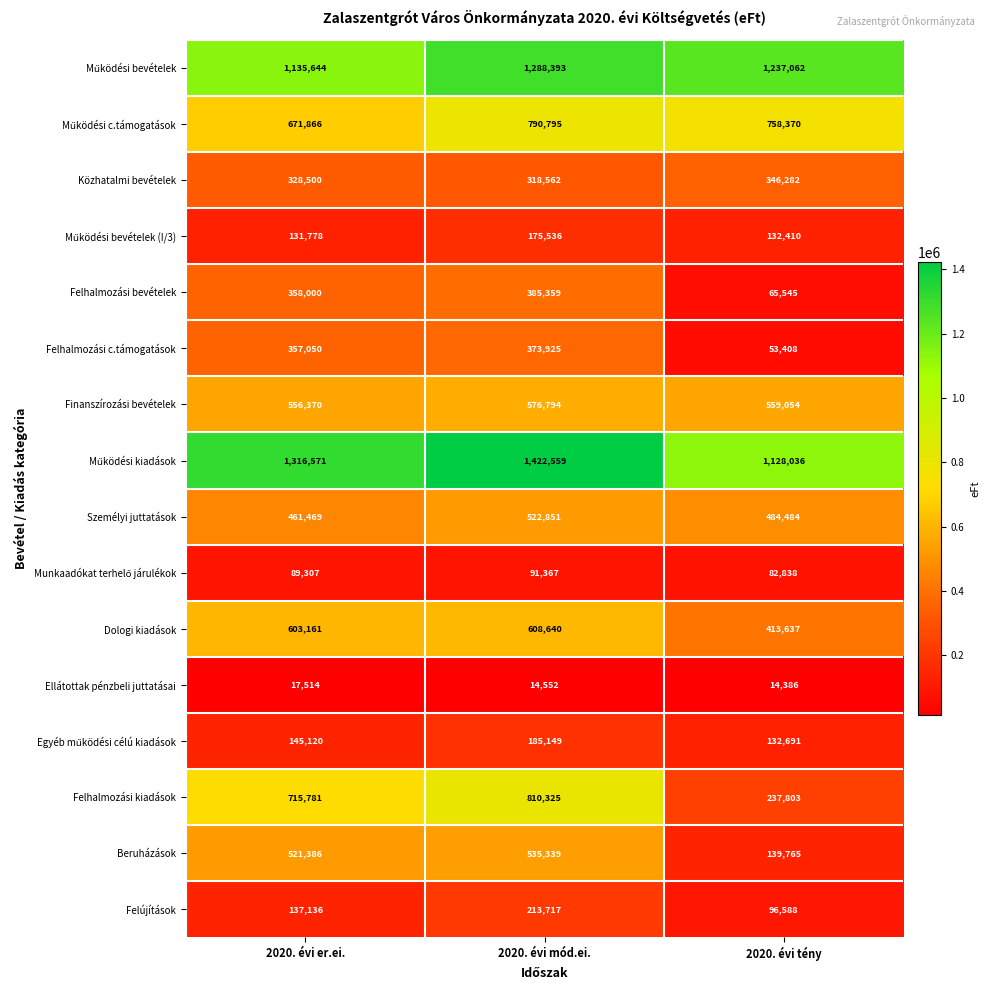

What is the greatest value displayed?

1422559